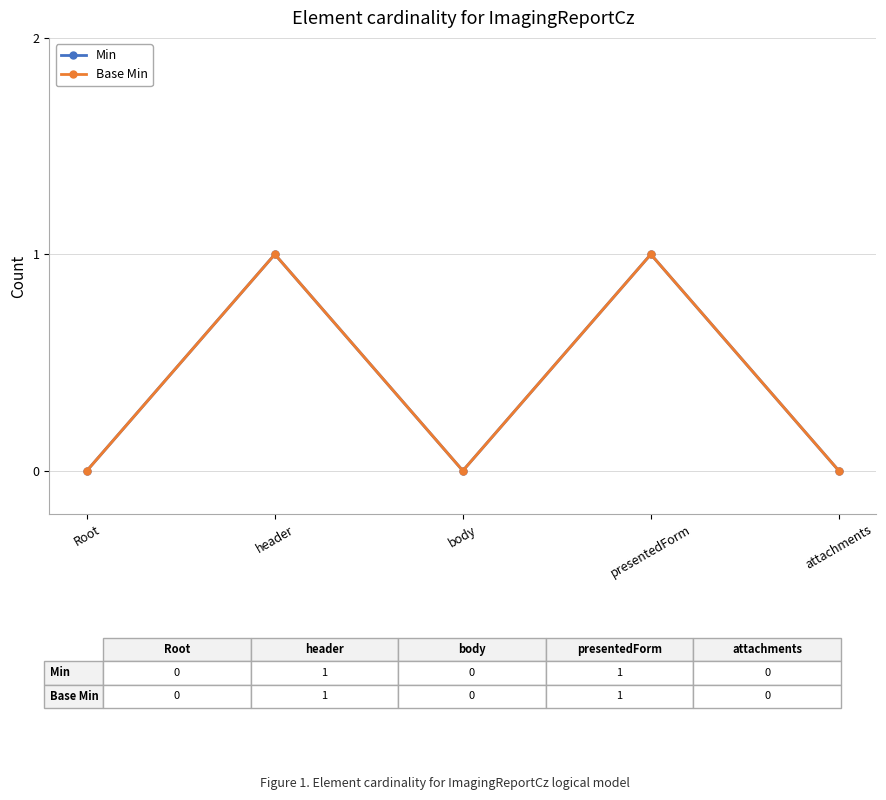

Is this an area chart (filled region under the line)?

No